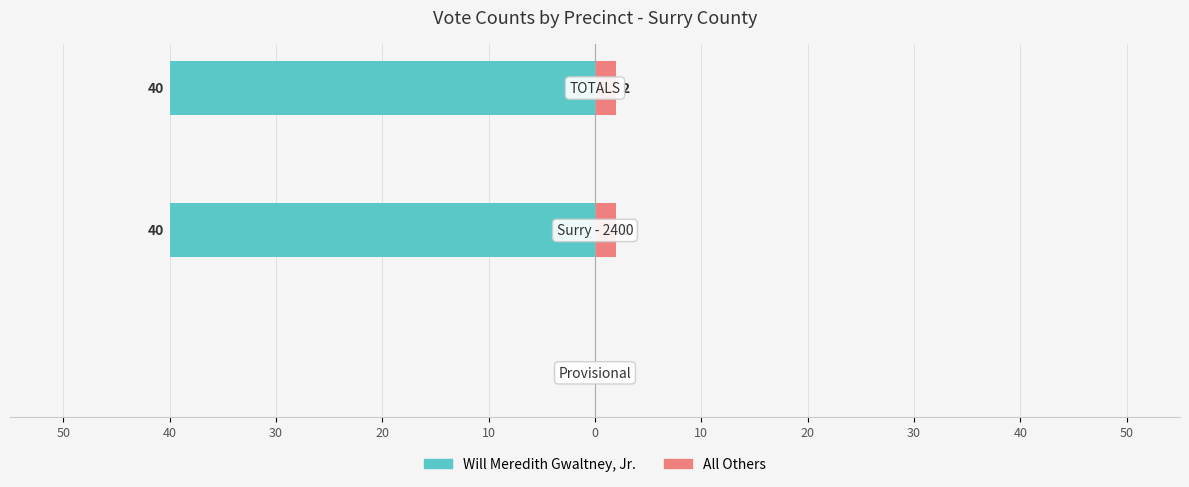

How many bars are there in total?

6